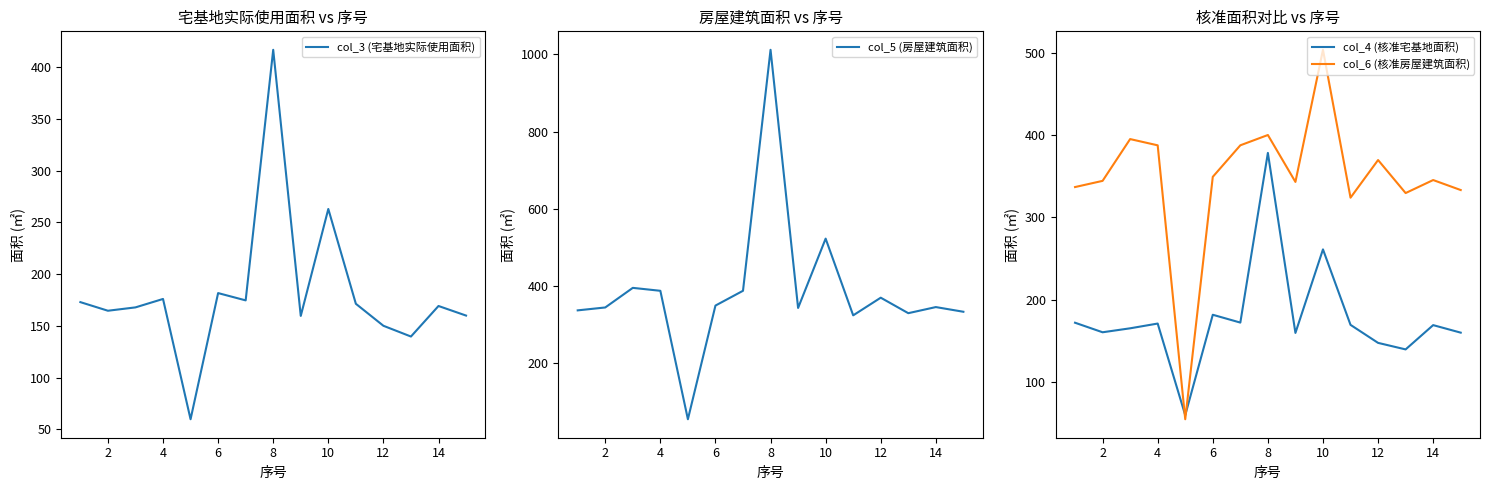

Count the number of categories in the chart.

15